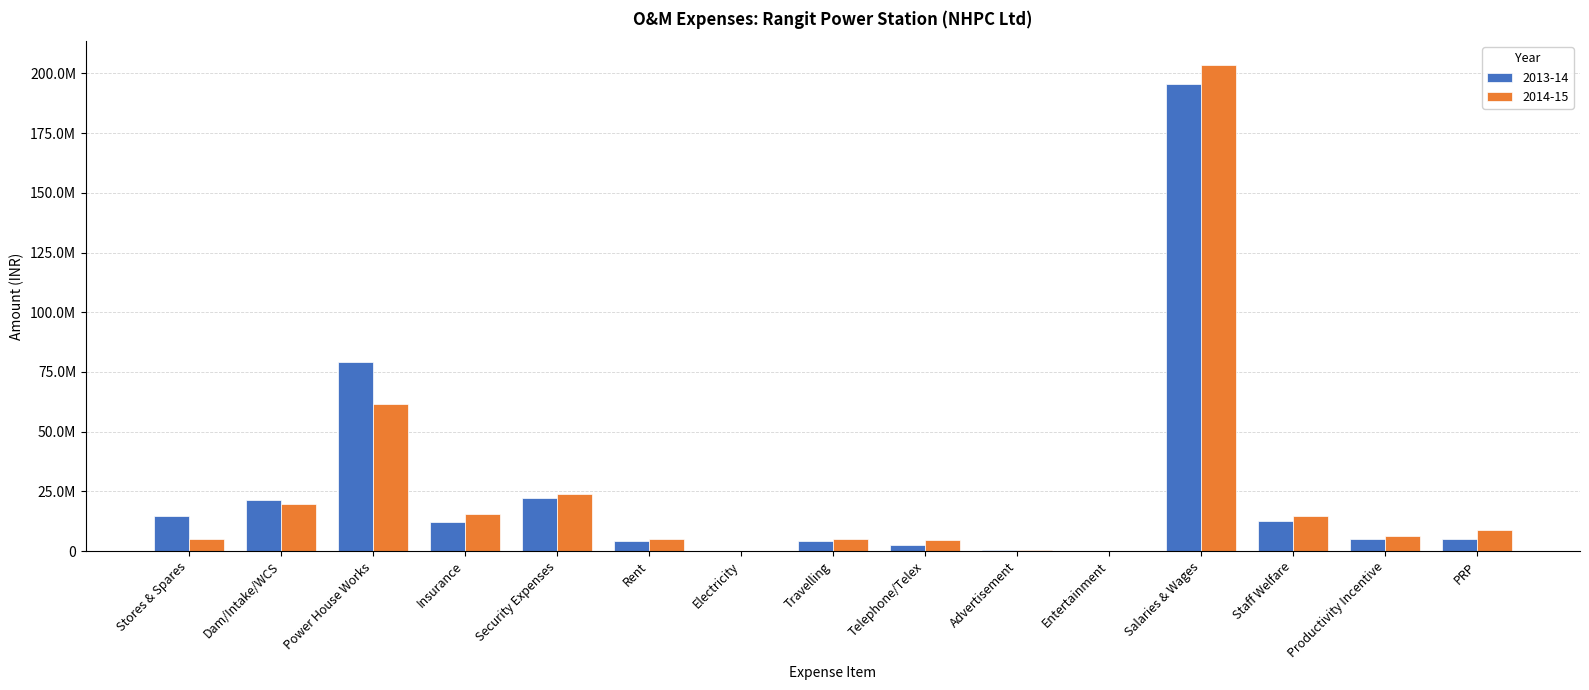

Is it true that 2014-15 equals 4958954 at Travelling?

True